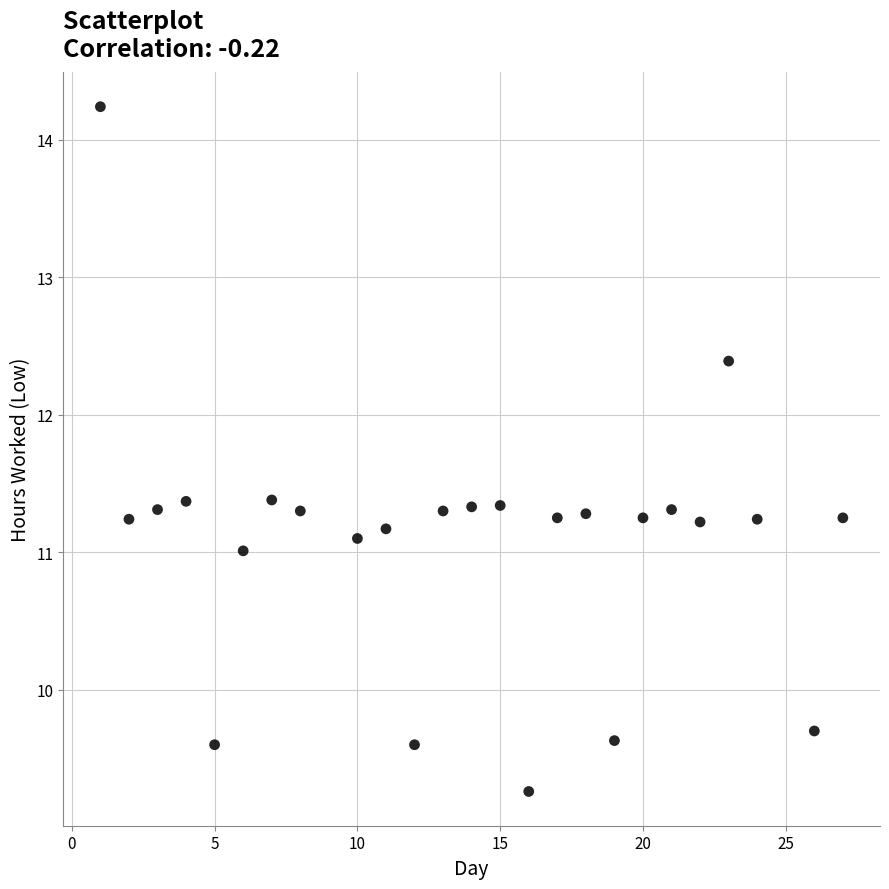

What is the range of X values (max minus min)?

26.0